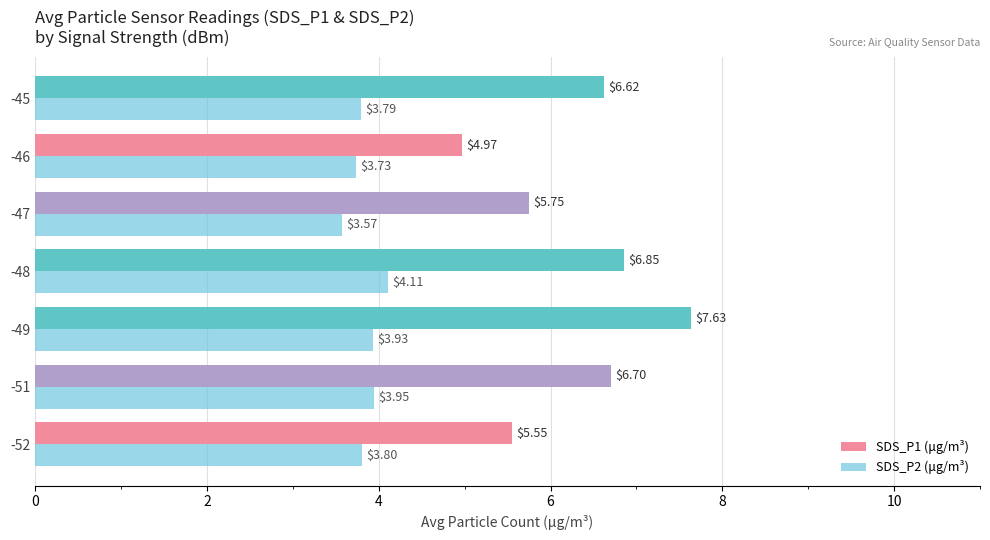

What is the spread (max minus min) of values at -45?

2.8